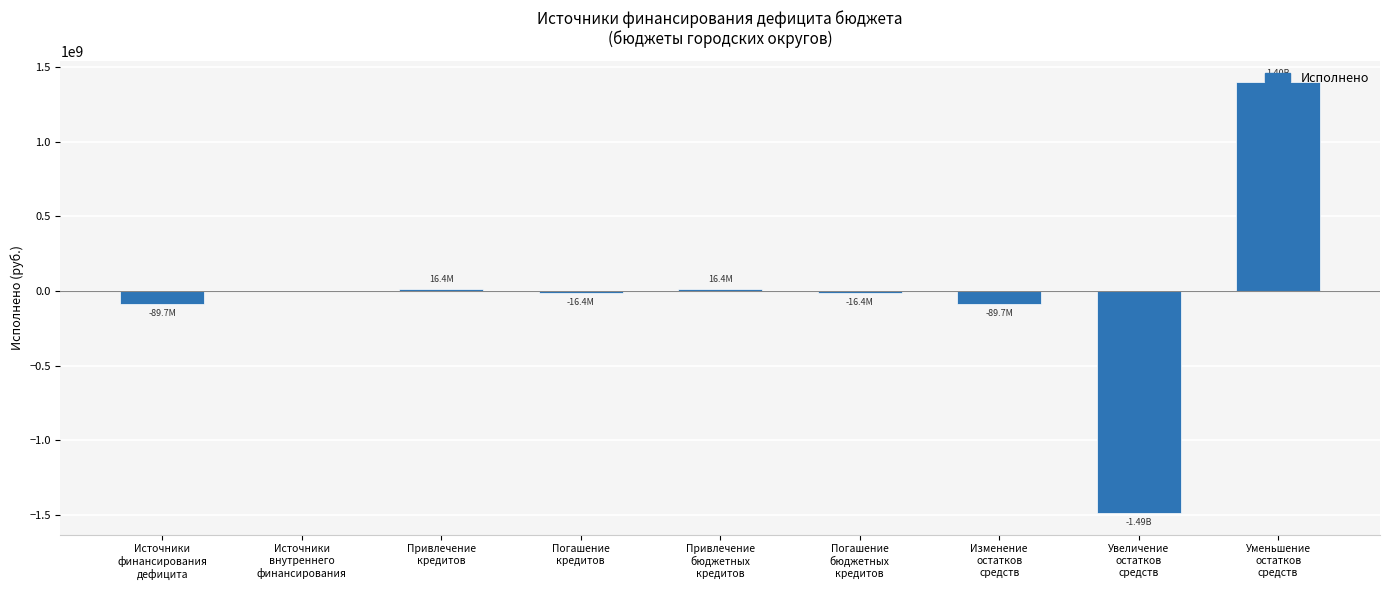

At which label does the data first exceed -16371800?

Источники
внутреннего
финансирования